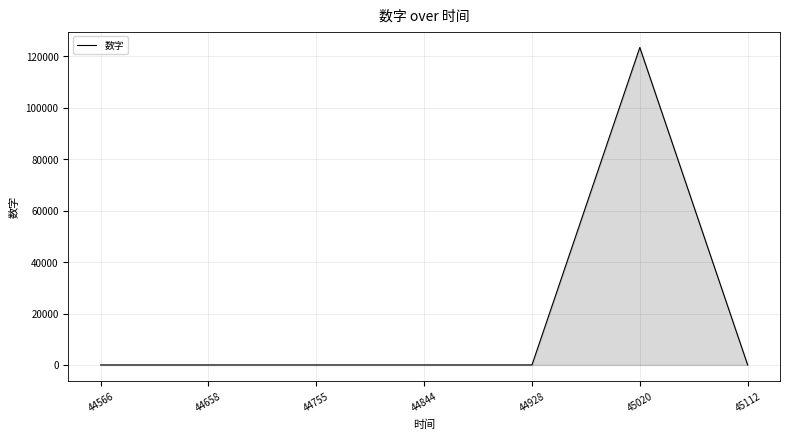

True or false: the data shows 12.3 at 45112.

True